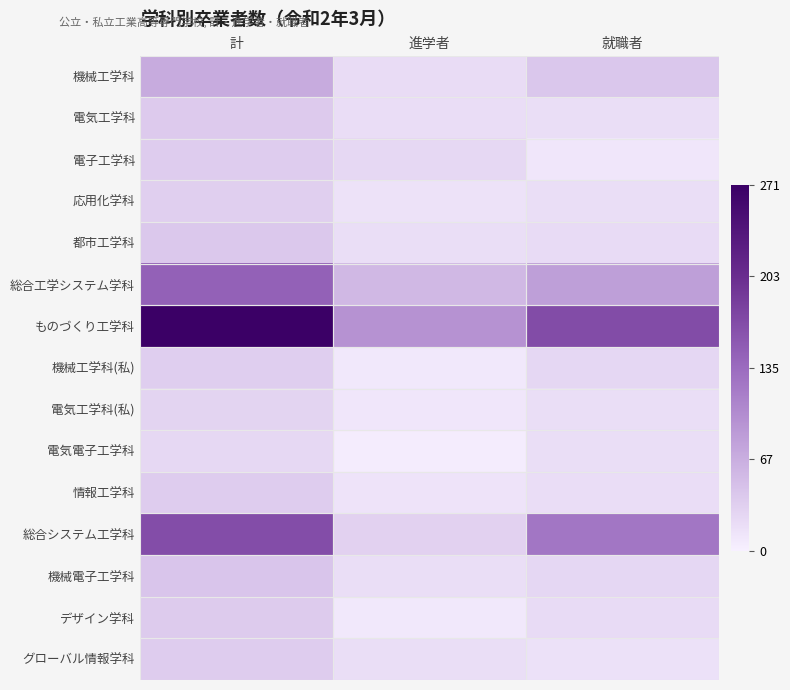

Reading right to left, list all the values displayed in this chart.

機械工学科: 就職者=42	進学者=21	計=70
電気工学科: 就職者=18	進学者=20	計=39
電子工学科: 就職者=10	進学者=25	計=37
応用化学科: 就職者=19	進学者=14	計=33
都市工学科: 就職者=22	進学者=18	計=41
総合工学システム学科: 就職者=83	進学者=58	計=146
ものづくり工学科: 就職者=169	進学者=96	計=271
機械工学科(私): 就職者=26	進学者=8	計=34
電気工学科(私): 就職者=19	進学者=10	計=29
電気電子工学科: 就職者=18	進学者=4	計=25
情報工学科: 就職者=20	進学者=13	計=36
総合システム工学科: 就職者=124	進学者=31	計=168
機械電子工学科: 就職者=26	進学者=18	計=44
デザイン学科: 就職者=22	進学者=8	計=38
グローバル情報学科: 就職者=15	進学者=19	計=37